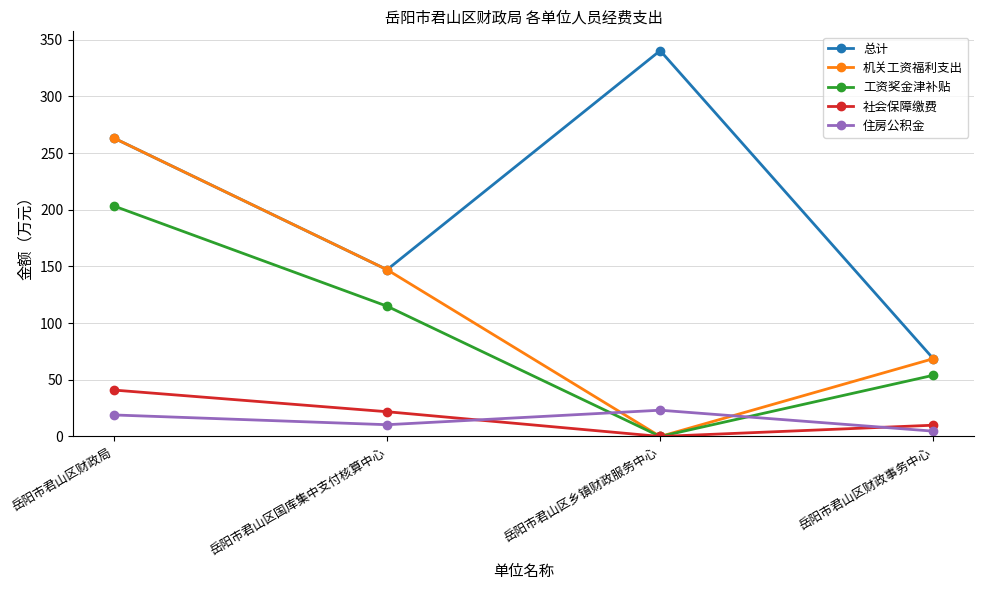

What is the value of the 住房公积金 point at the 2nd from the left?

10.4